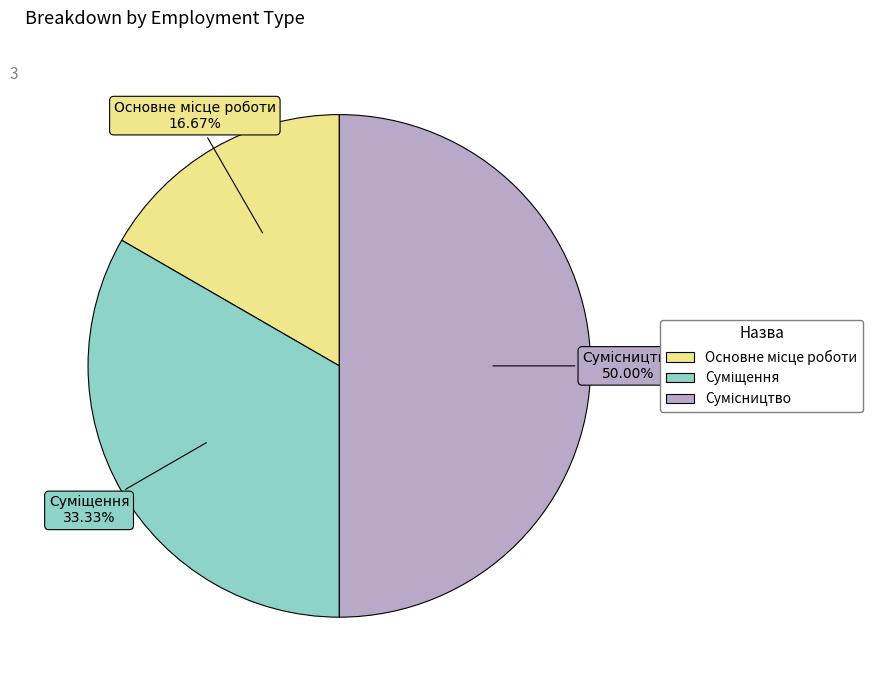

How many slices are in this pie chart?

3